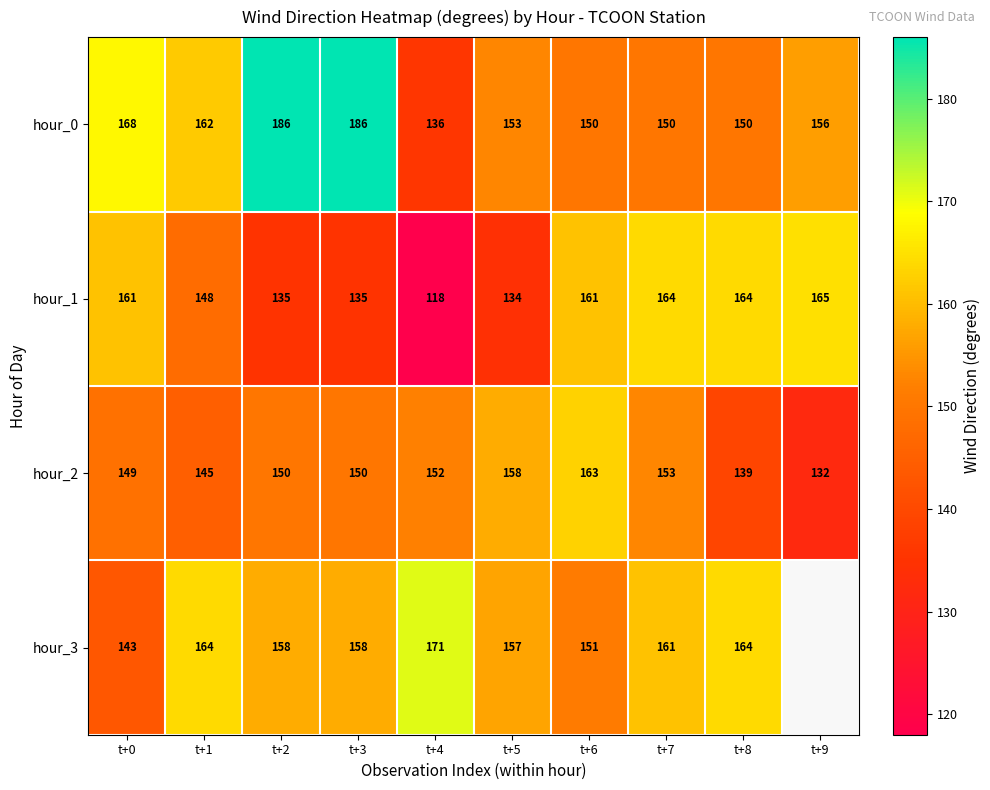

Read the hour_2 value at t+1, to the nearest 5.

145